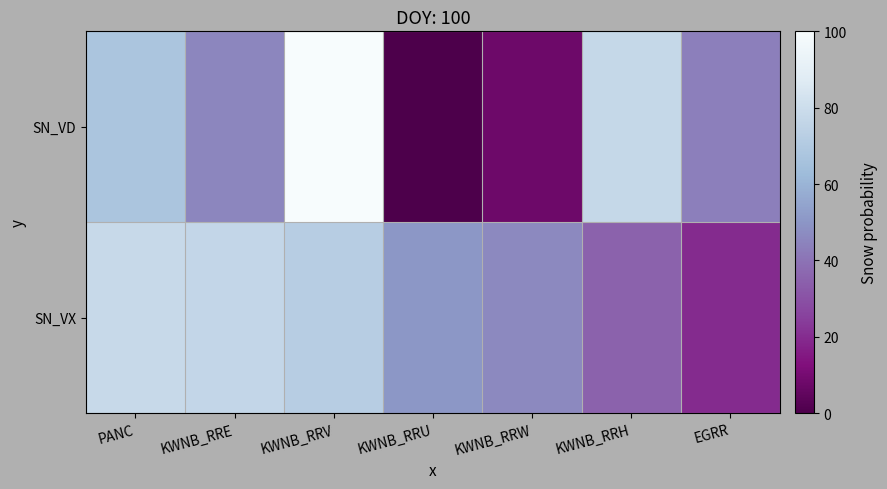

What is the total value across all series at KWNB_RRU?

50.7